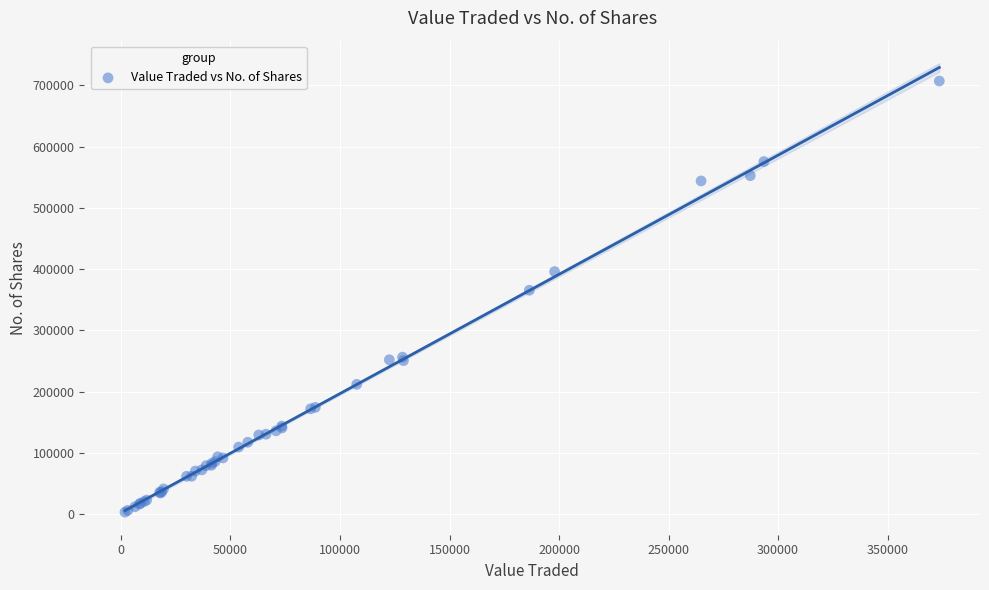

What Y value in the scatter plot is closest to 355242?

365566